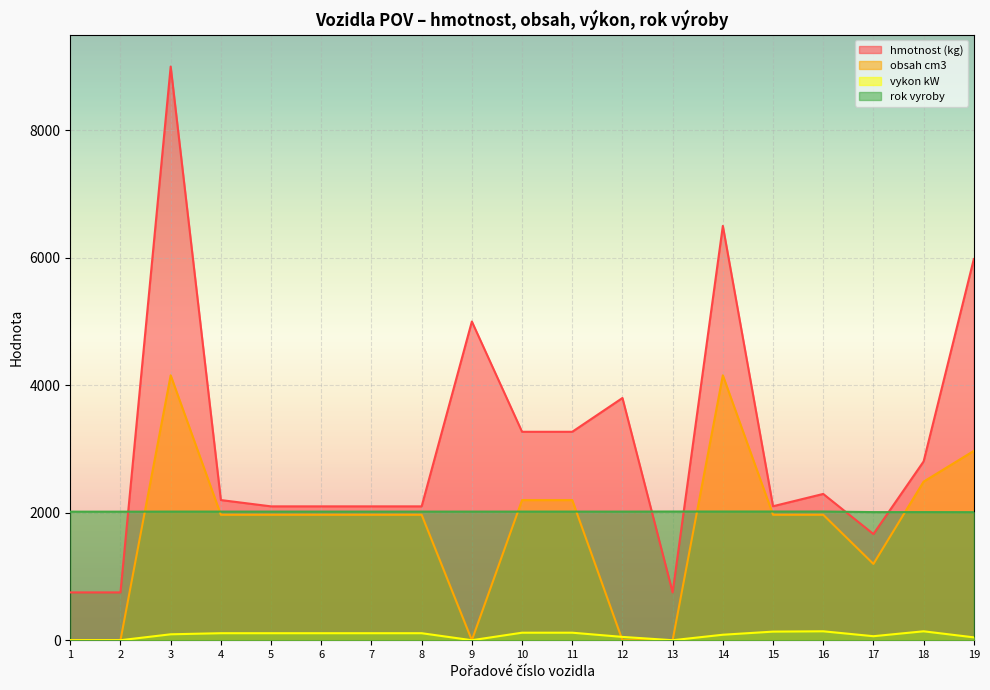

Is the value of vykon kW at 3 greater than the value of rok vyroby at 3?

No